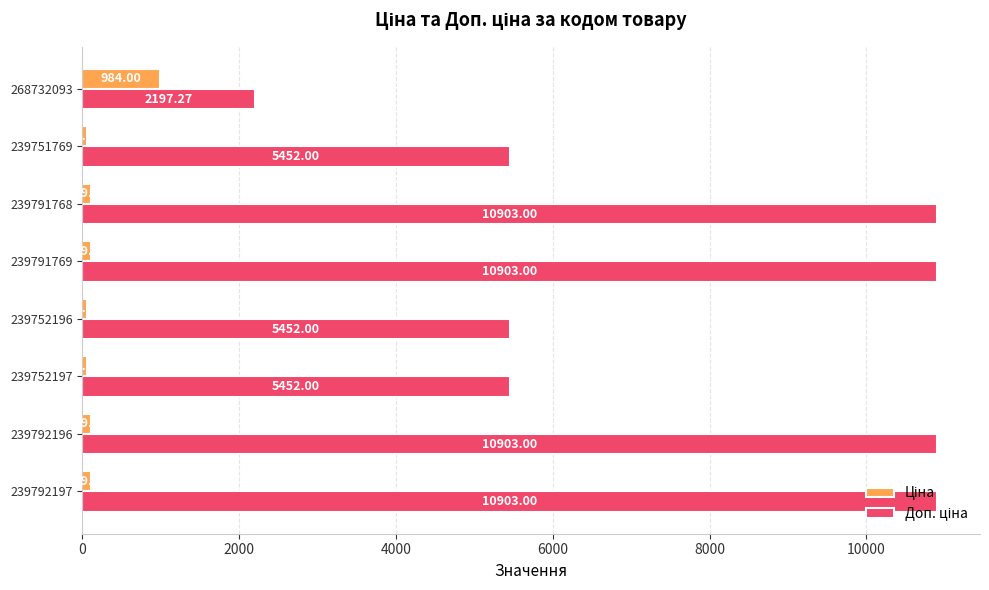

What is the total value across all series at 239792196?

11012.0